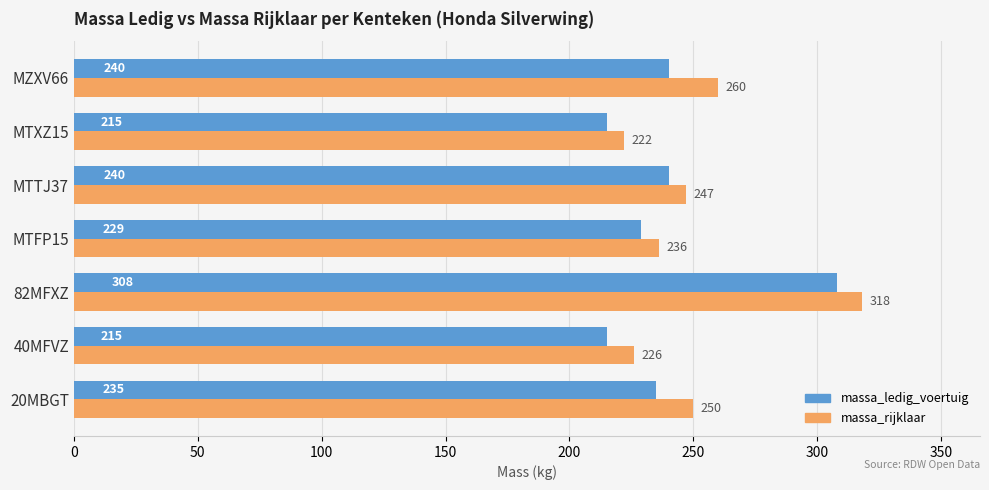

What is the sum of the massa_ledig_voertuig values at 20MBGT and MZXV66?

475